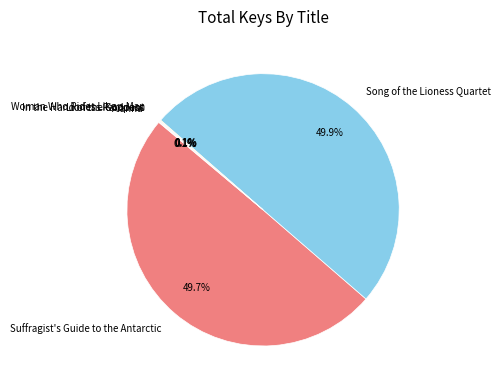

To the nearest percent, what is the difference between the largest and smallest slice percentages?

50%